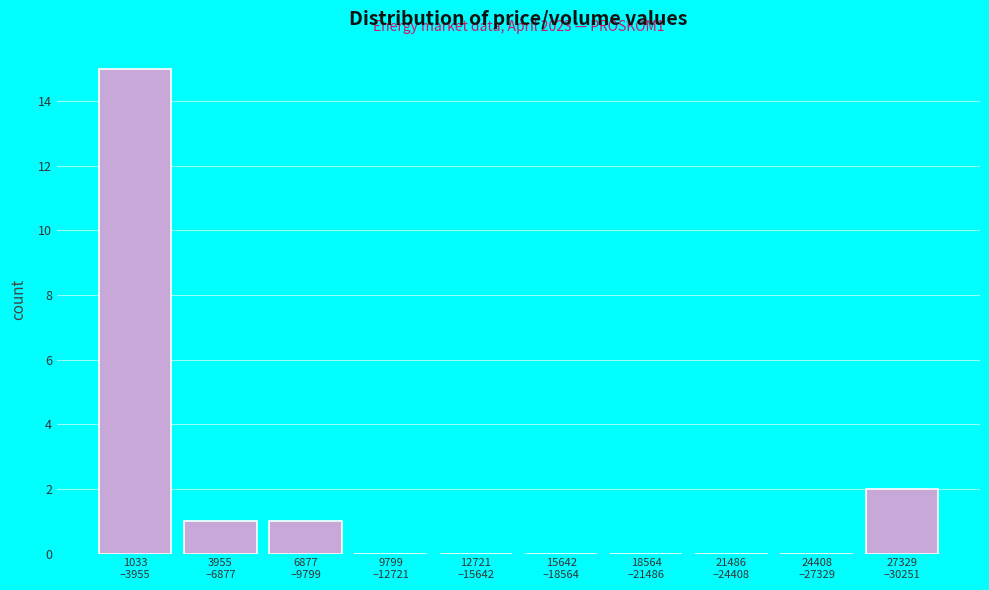

What is the maximum value shown in the chart?

15